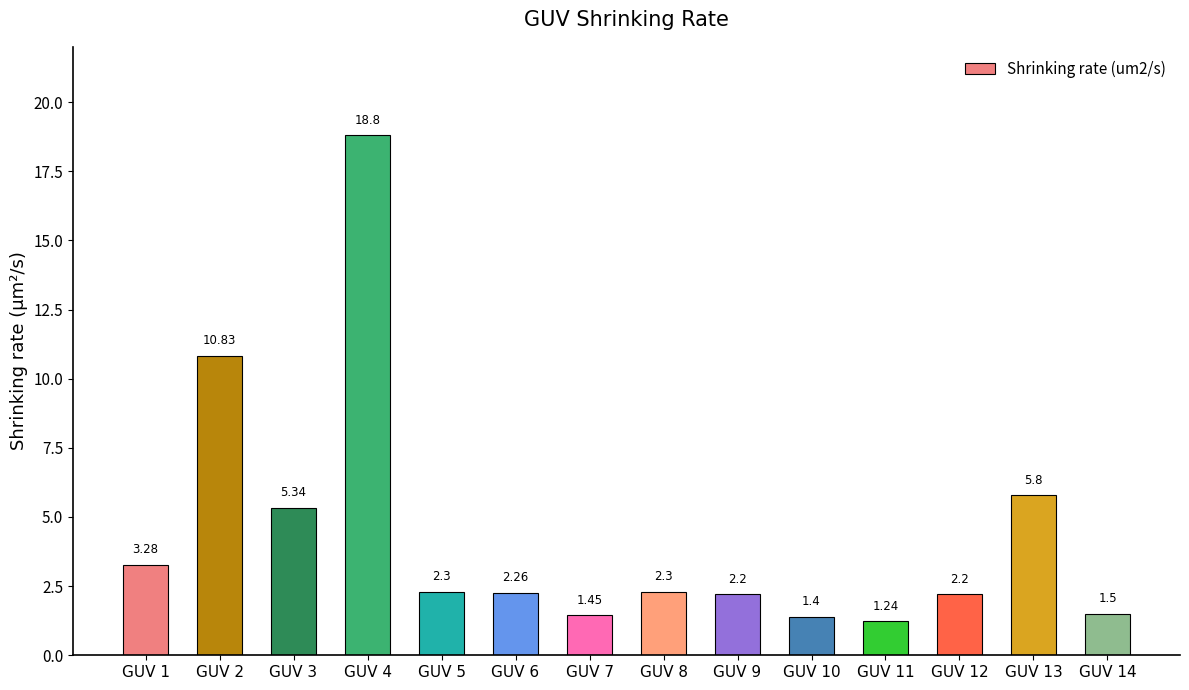

What is the greatest value displayed?

18.8